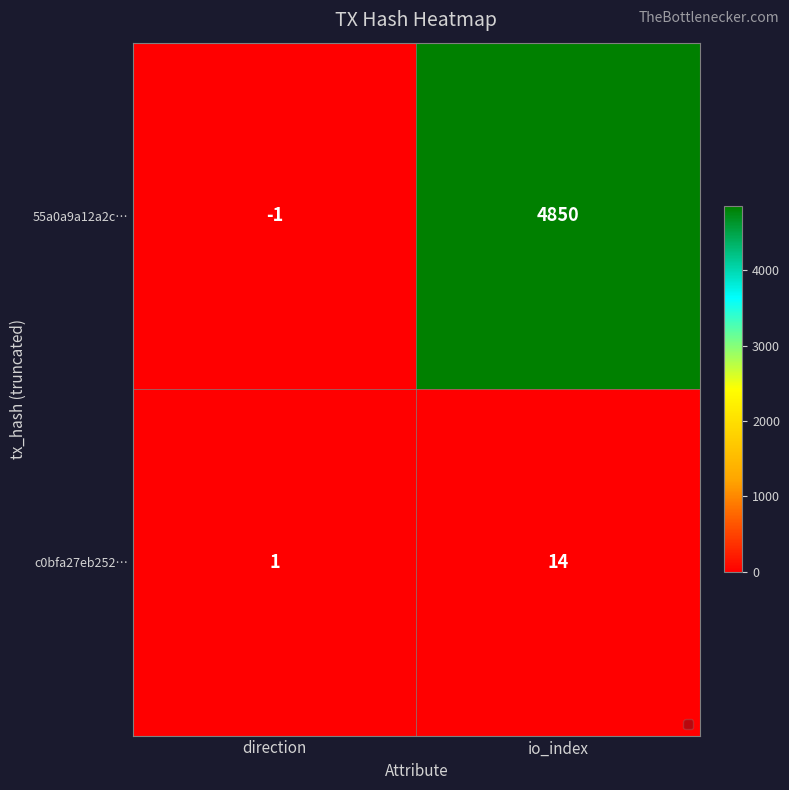

Reading left to right, what are all the values shown in this chart?

55a0a9a12a2c…: direction=-1	io_index=4850
c0bfa27eb252…: direction=1	io_index=14